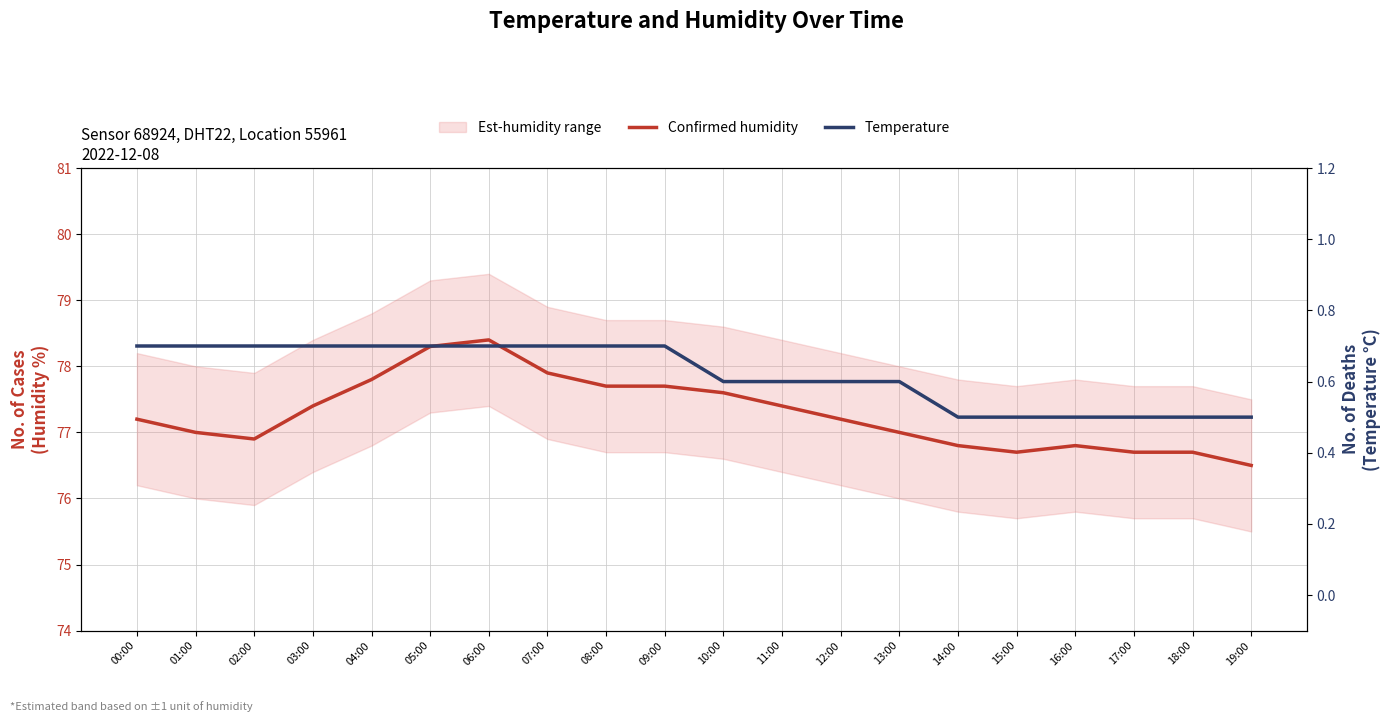

Which series changed the most between 06:00 and 14:00?

Confirmed humidity